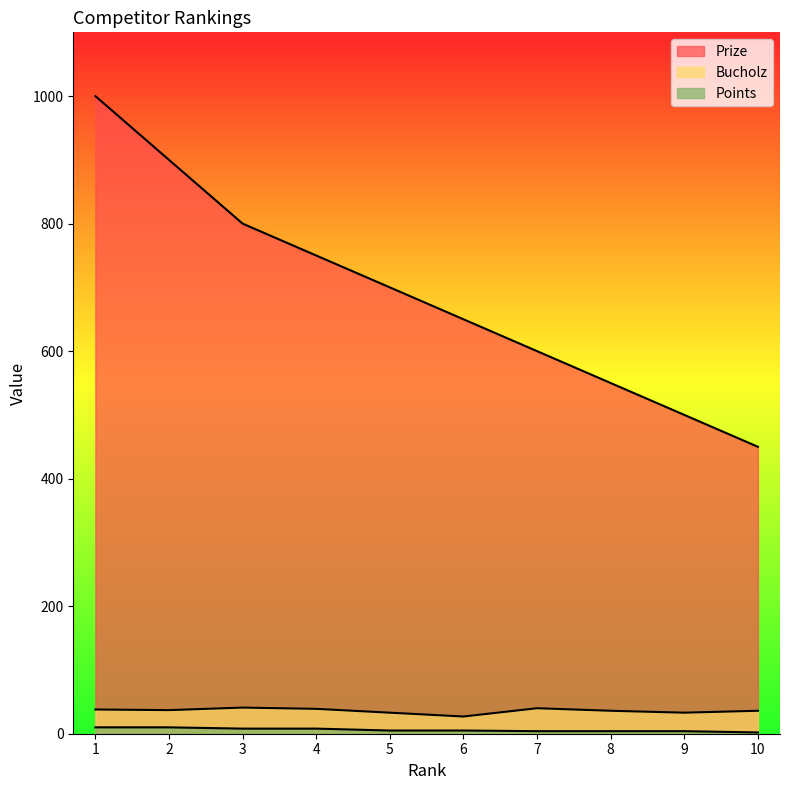

Does the chart display data point markers on the line(s)?

No